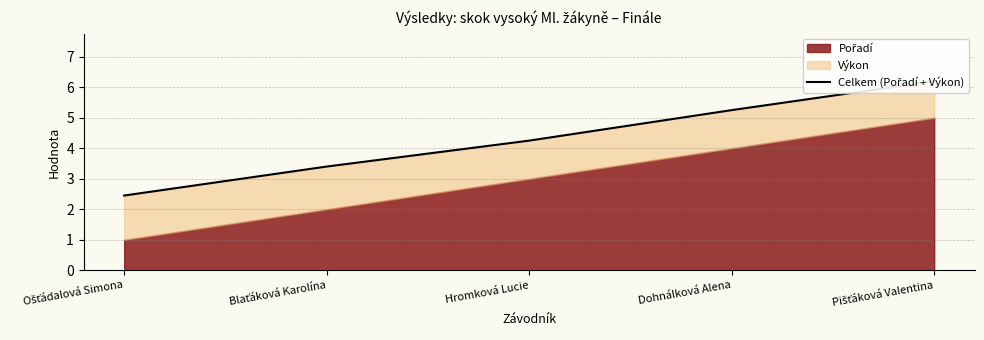

Reading left to right, transcribe all the data shown in this chart.

2.5	3.4	4.2	5.2	6.2